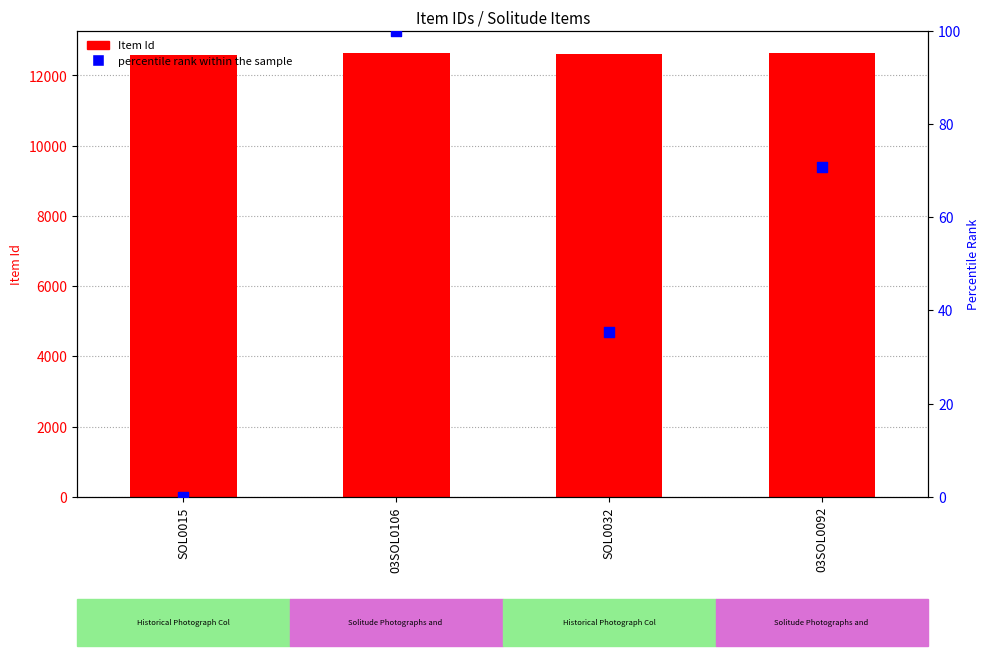

At which category is the sum across all series the highest?

03SOL0106